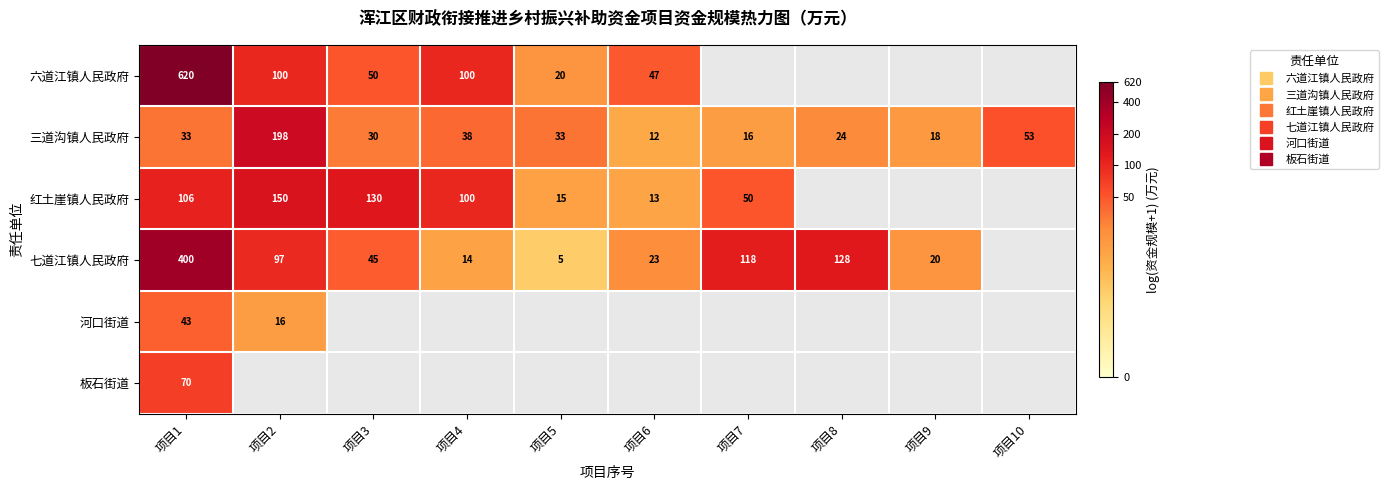

At how many categories does at least one series exceed 2?

10